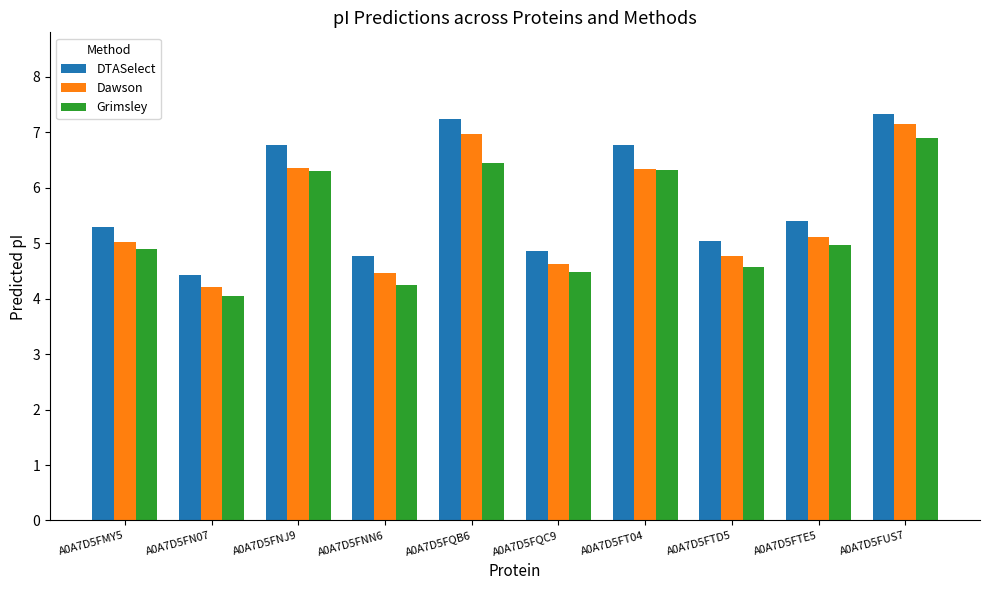

What is the total value across all series at A0A7D5FUS7?

21.4